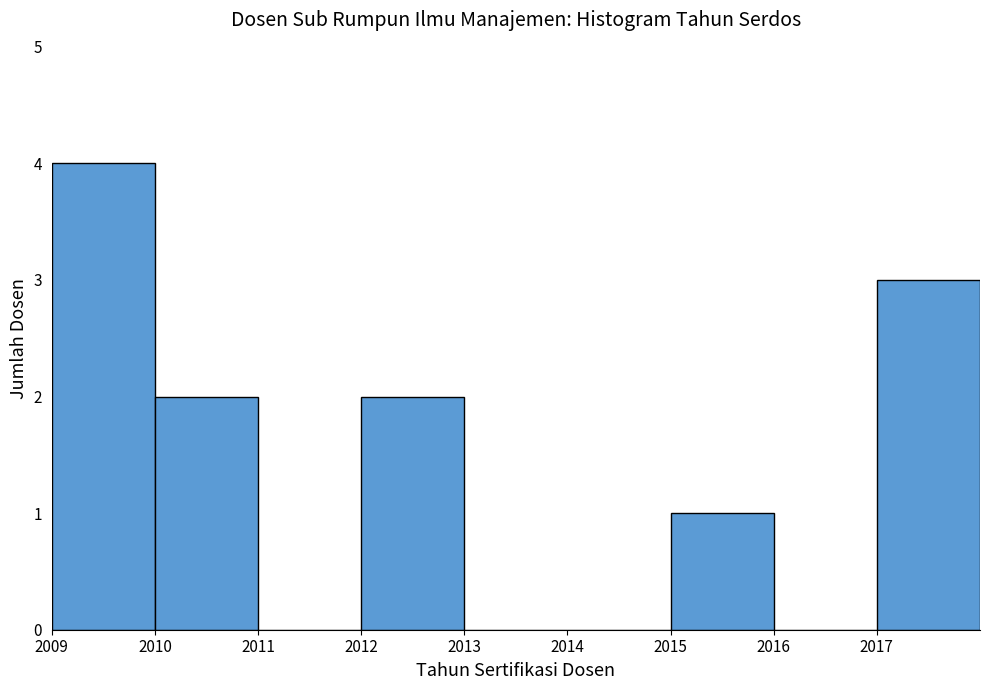

Which range on the x-axis has the tallest bar?

2009 to 2010